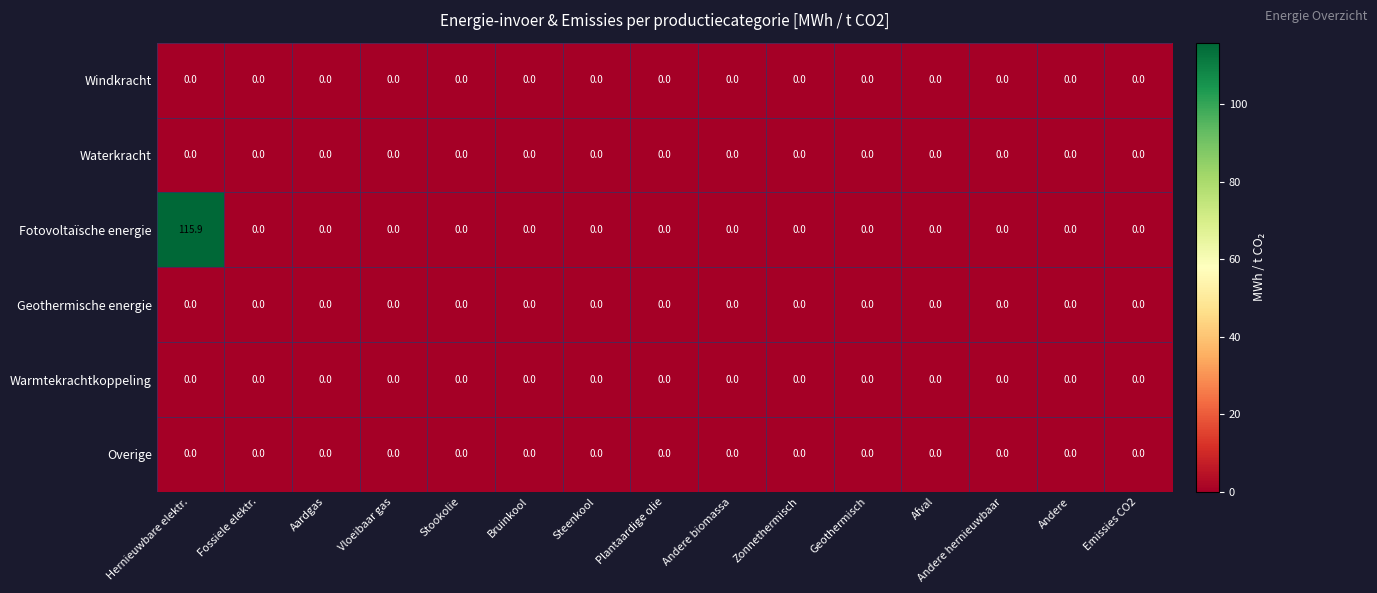

At which category is the sum across all series the highest?

Hernieuwbare elektr.